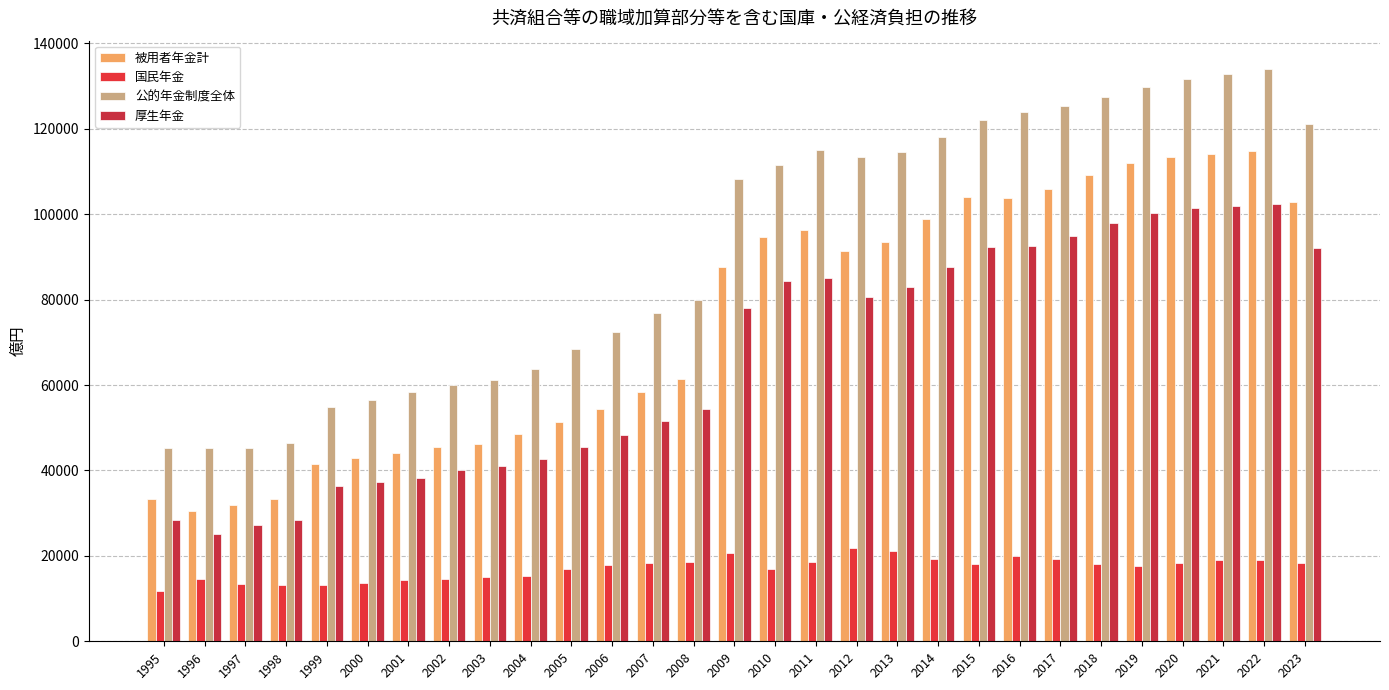

How many bars are there in each group?

4